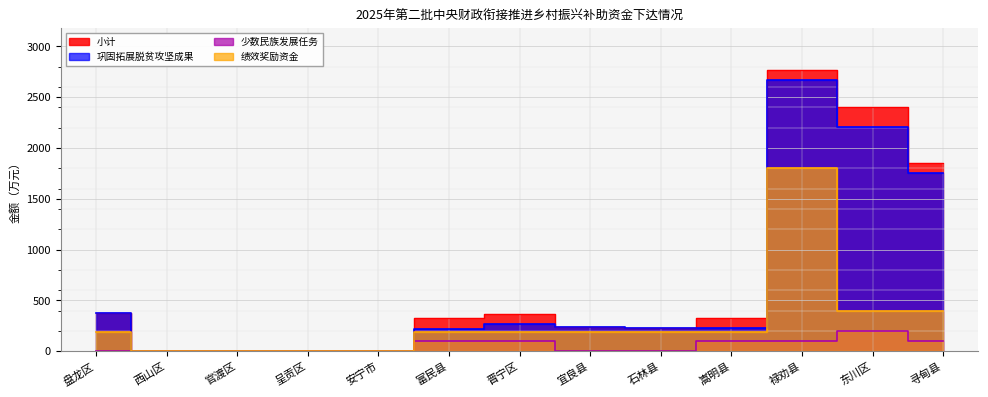

What is the label of the 1st point from the right?

寻甸县